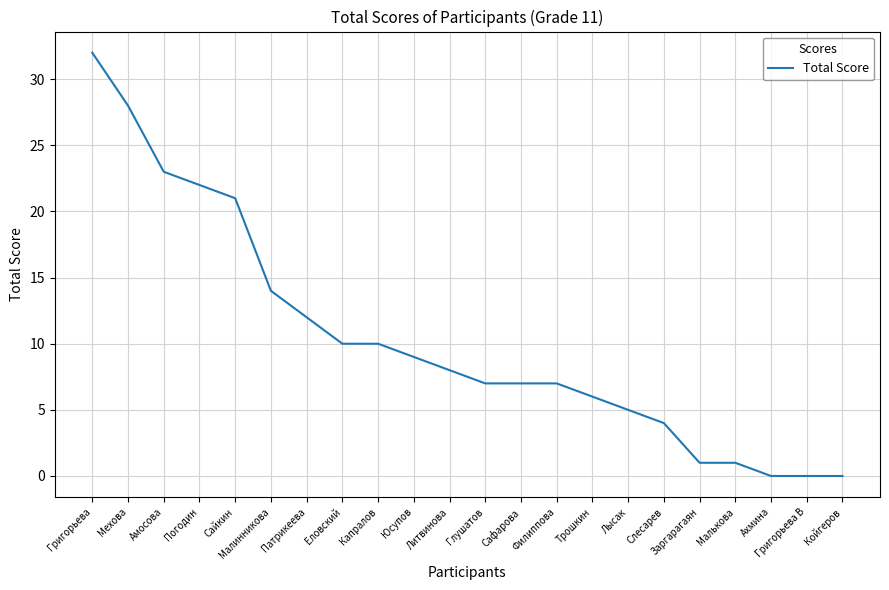

Reading left to right, list all the values displayed in this chart.

32	28	23	22	21	14	12	10	10	9	8	7	7	7	6	5	4	1	1	0	0	0